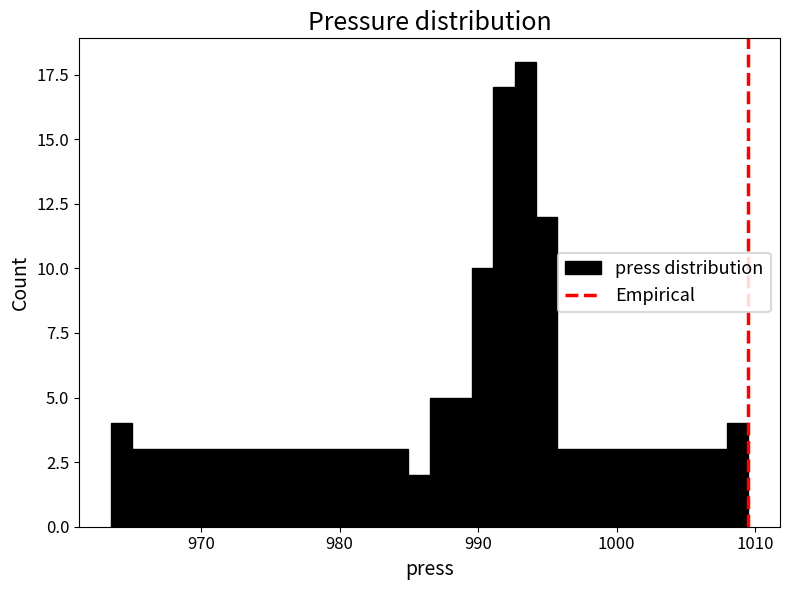

Around what value on the x-axis is the tallest bar? Give the approximate position of its centre, as read against the axis.

993